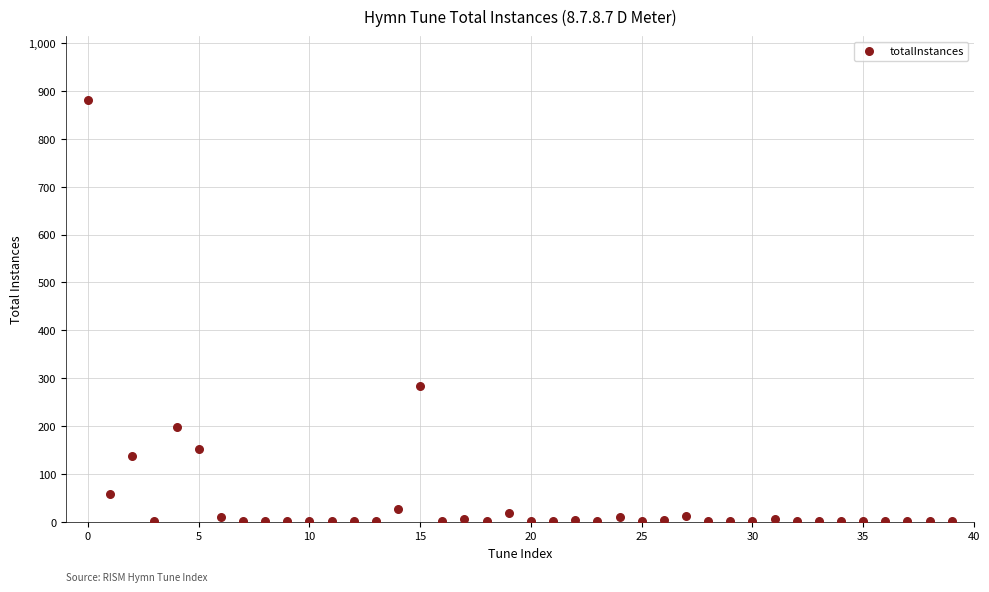

What Y value in the scatter plot is closest to 441?

284